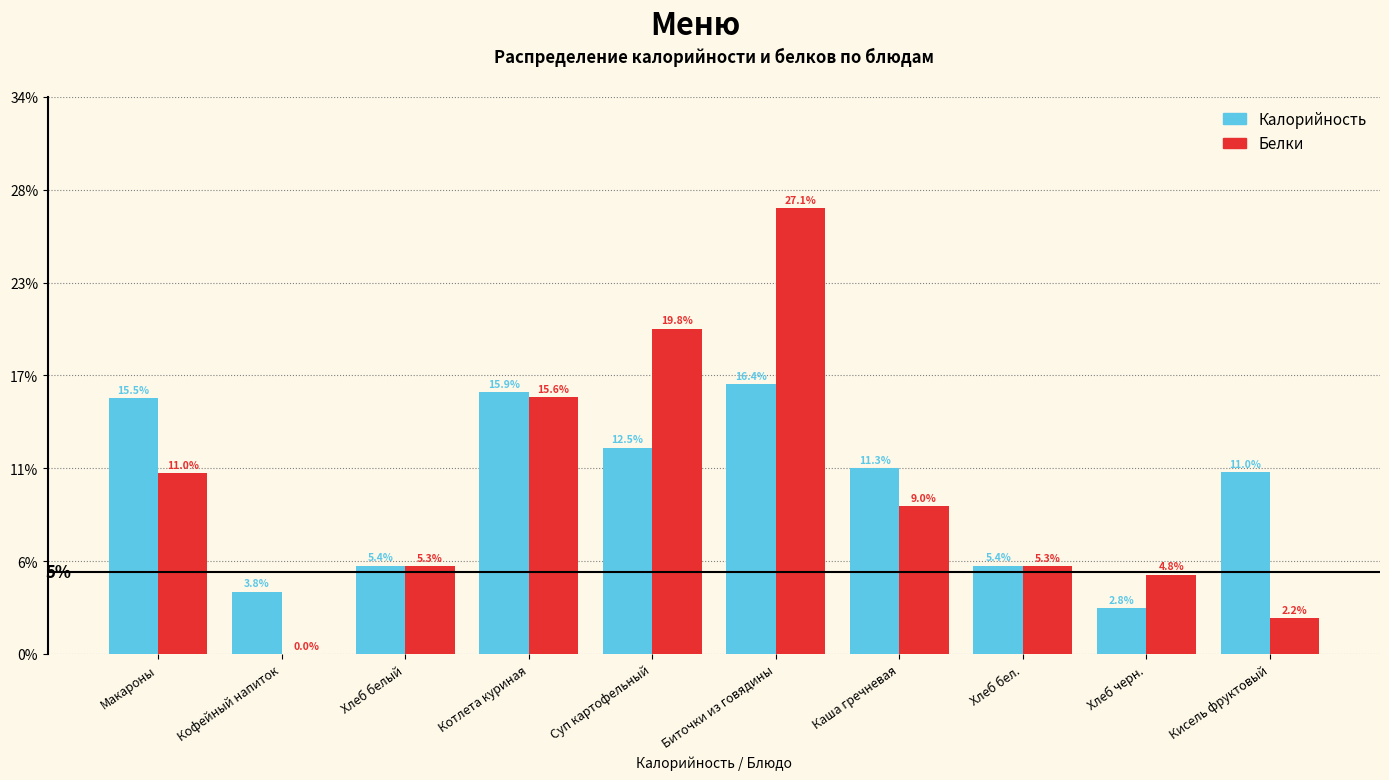

Does the chart contain stacked bars?

No